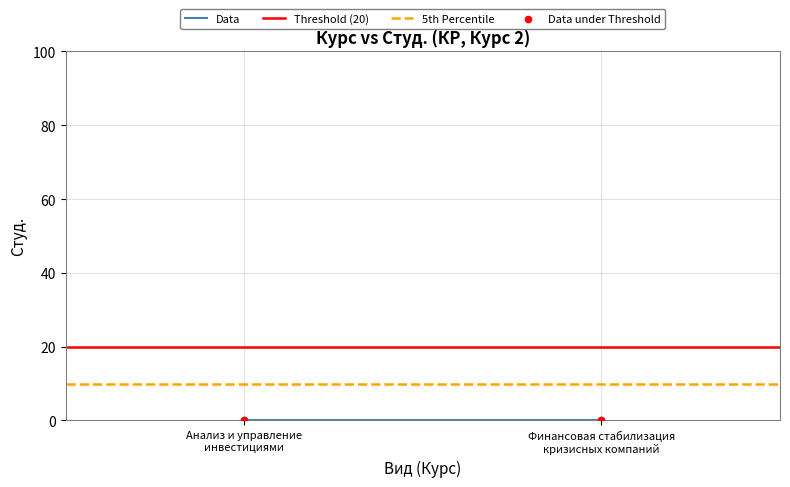

At how many categories does at least one series exceed 19?

2